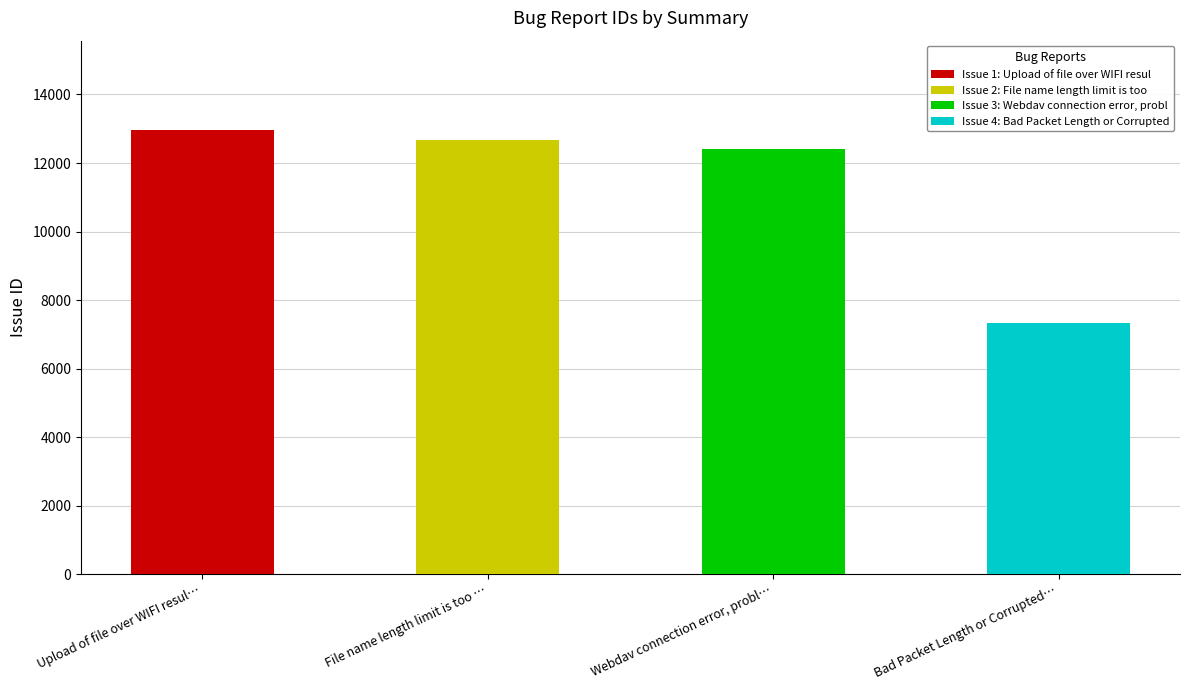

What is the difference between the second highest and minimum values?

5355